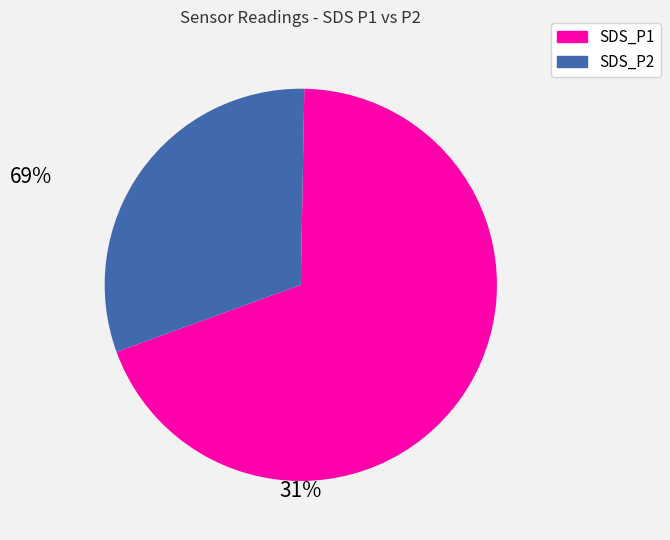

Combined, do SDS_P2 and SDS_P1 account for over 50%?

Yes